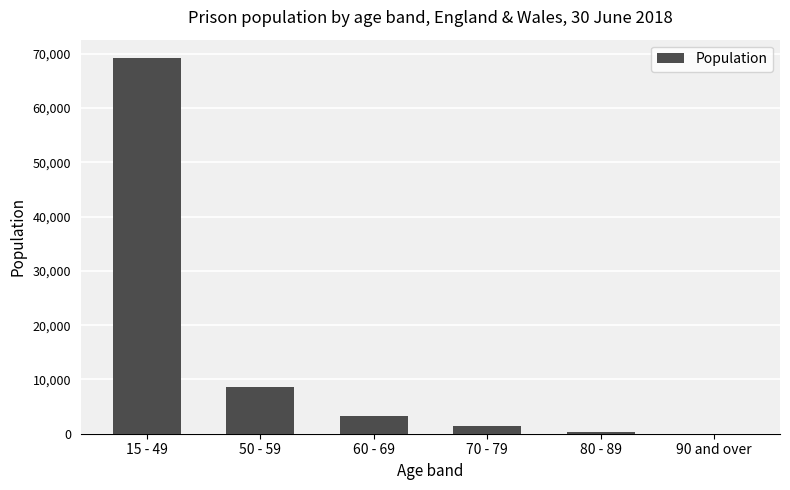

Are the bars grouped side by side (vs. stacked)?

No